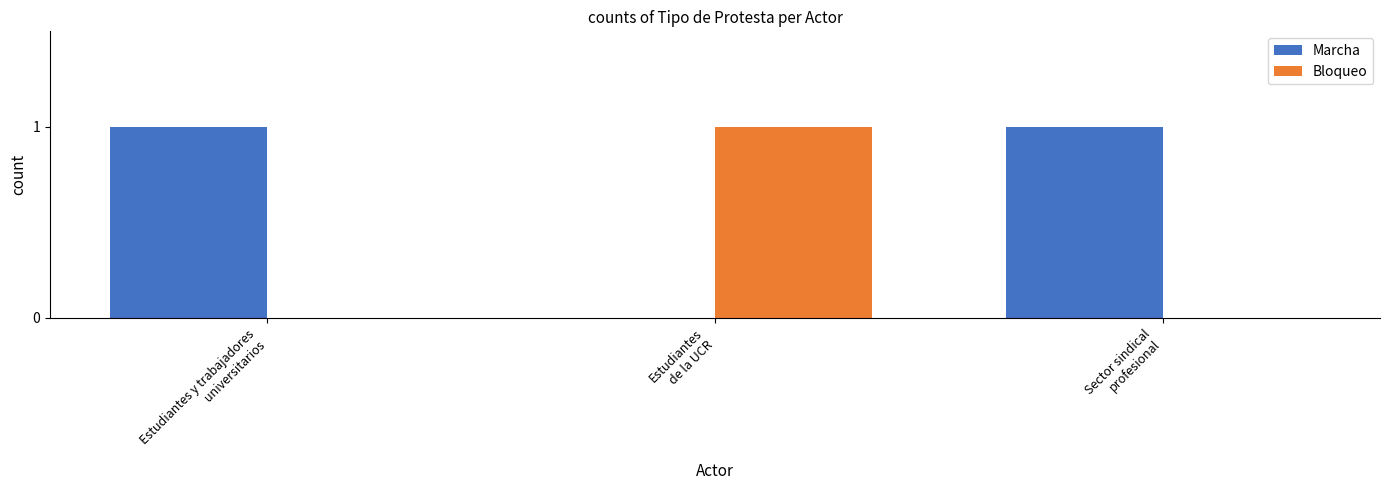

Reading left to right, what are all the values shown in this chart?

Marcha: 1	0	1
Bloqueo: 0	1	0